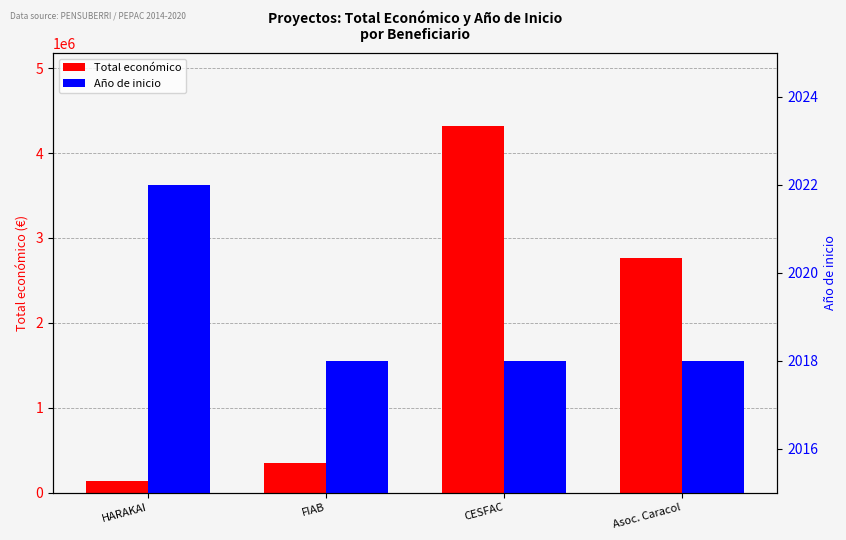

List the series in order of their overall mean, highest first.

Total económico, Año de inicio